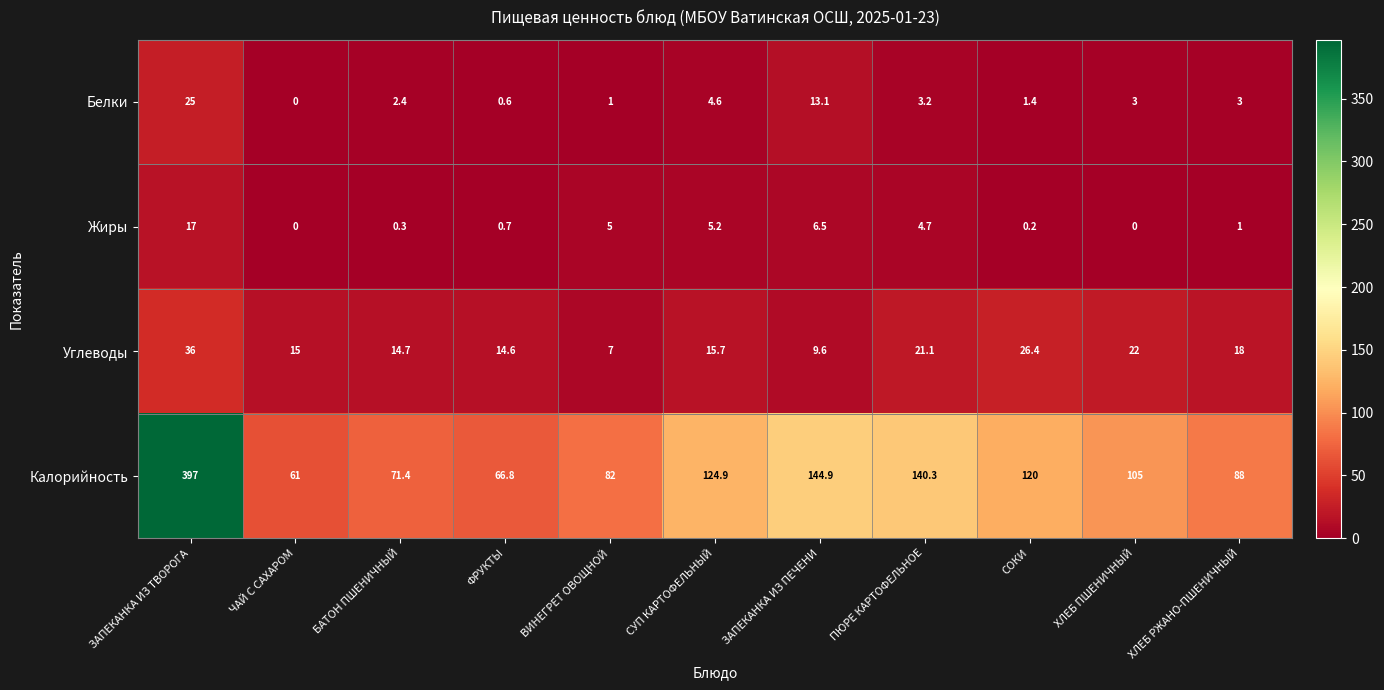

What is the sum of the Углеводы values at ЗАПЕКАНКА ИЗ ПЕЧЕНИ and ЧАЙ С САХАРОМ?

24.6